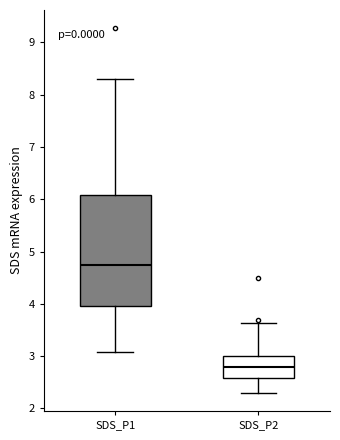

Which box is the tallest, from its lower edge to its upper edge?

SDS_P1